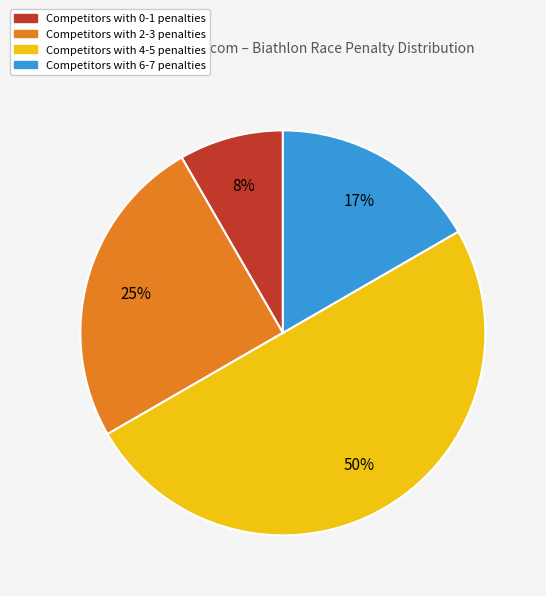

To the nearest percent, what is the average slice percentage?

25%